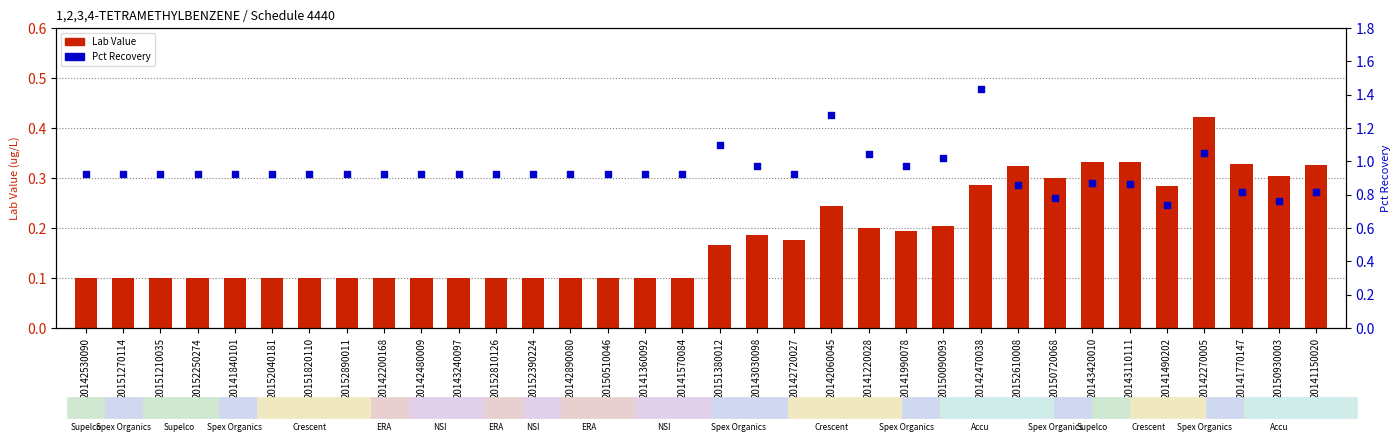

Which series has the largest Y range (max minus min)?

Pct Recovery